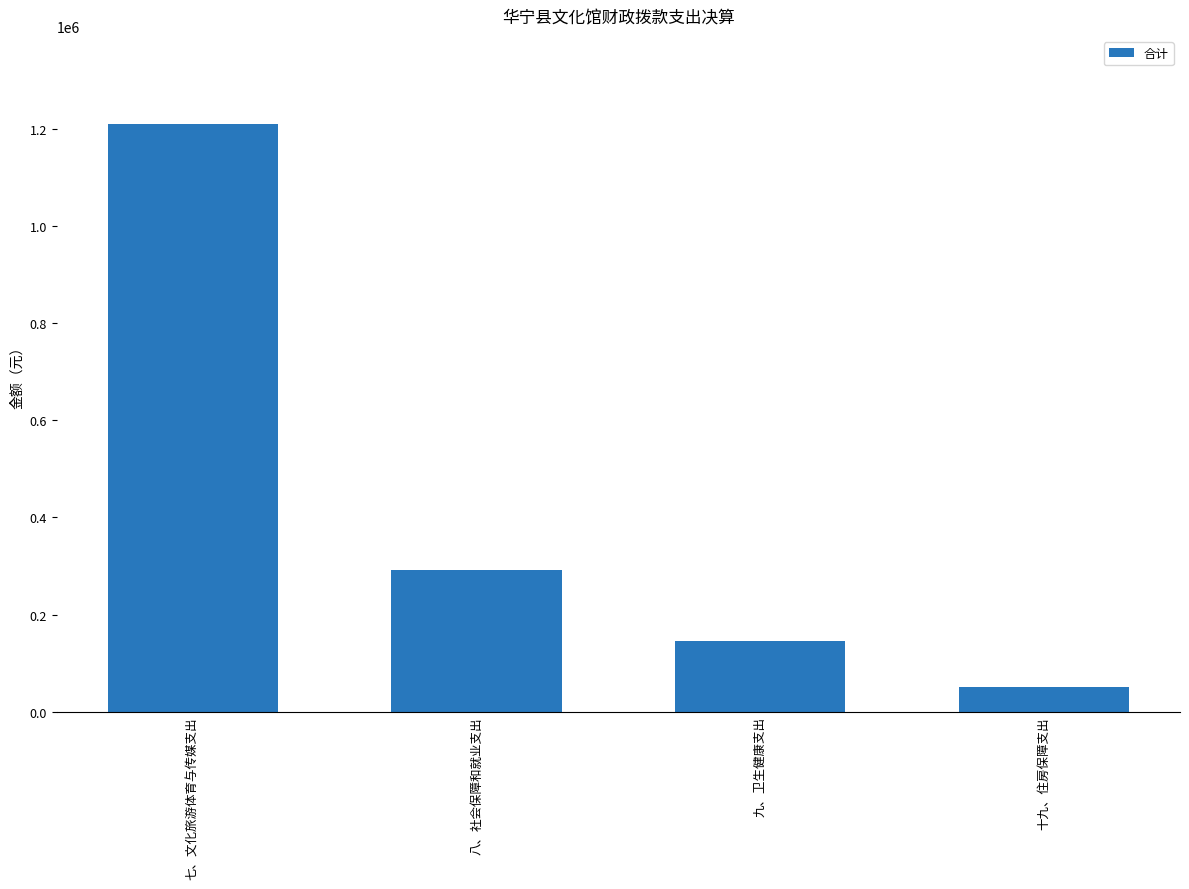

The value at 九、卫生健康支出 is 255998.1. True or false?

False